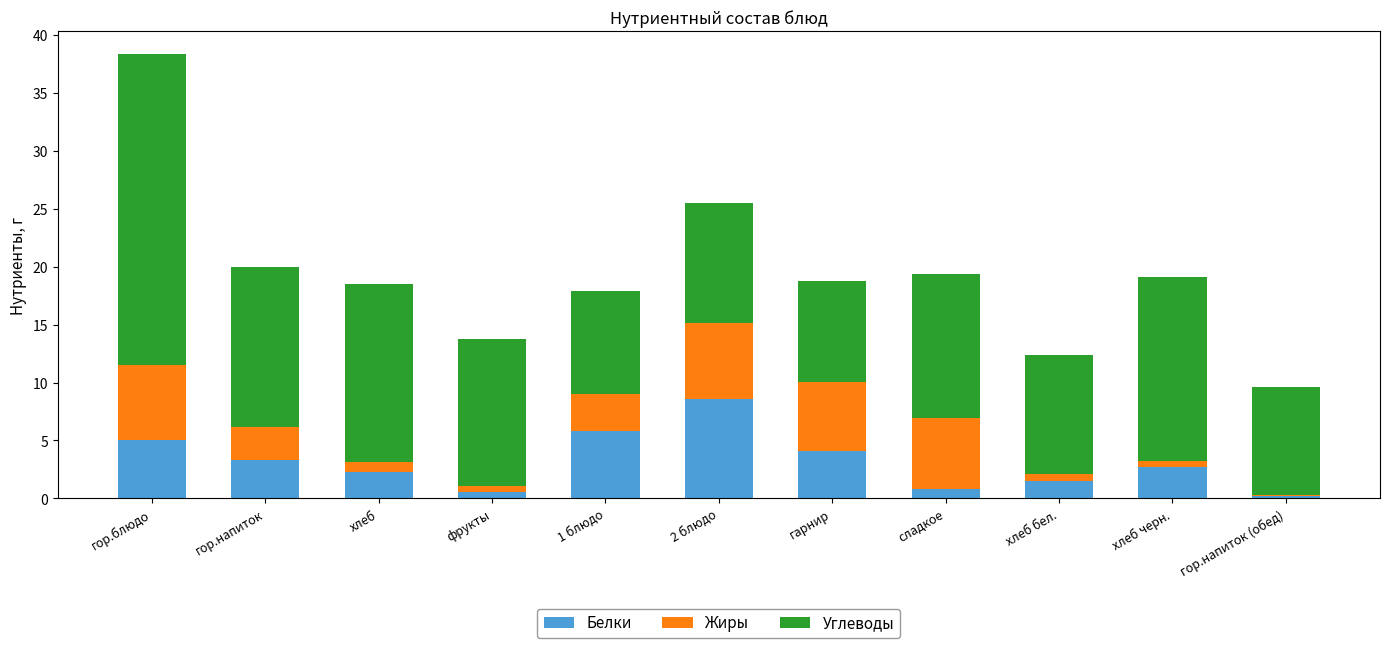

Is it true that Белки equals 2.0 at гор.напиток?

False